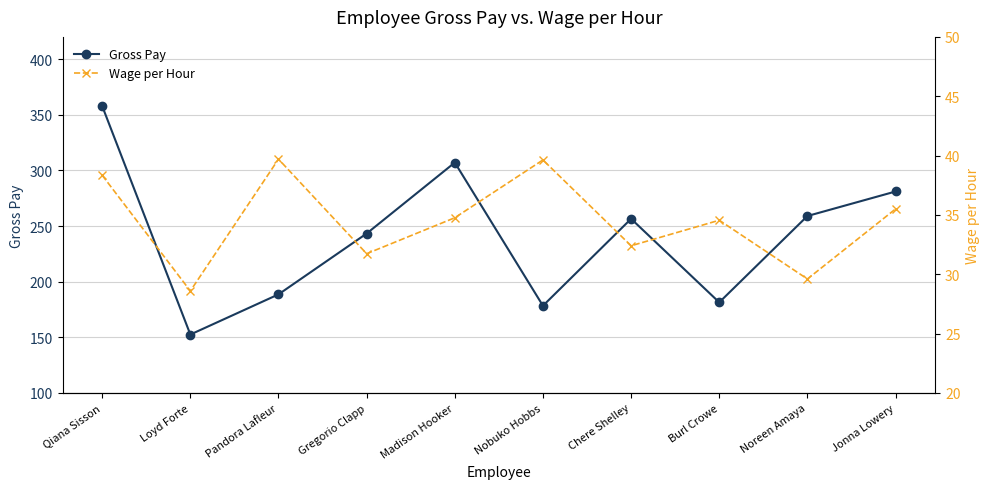

The Gross Pay series shows 259.0 at Noreen Amaya. True or false?

True